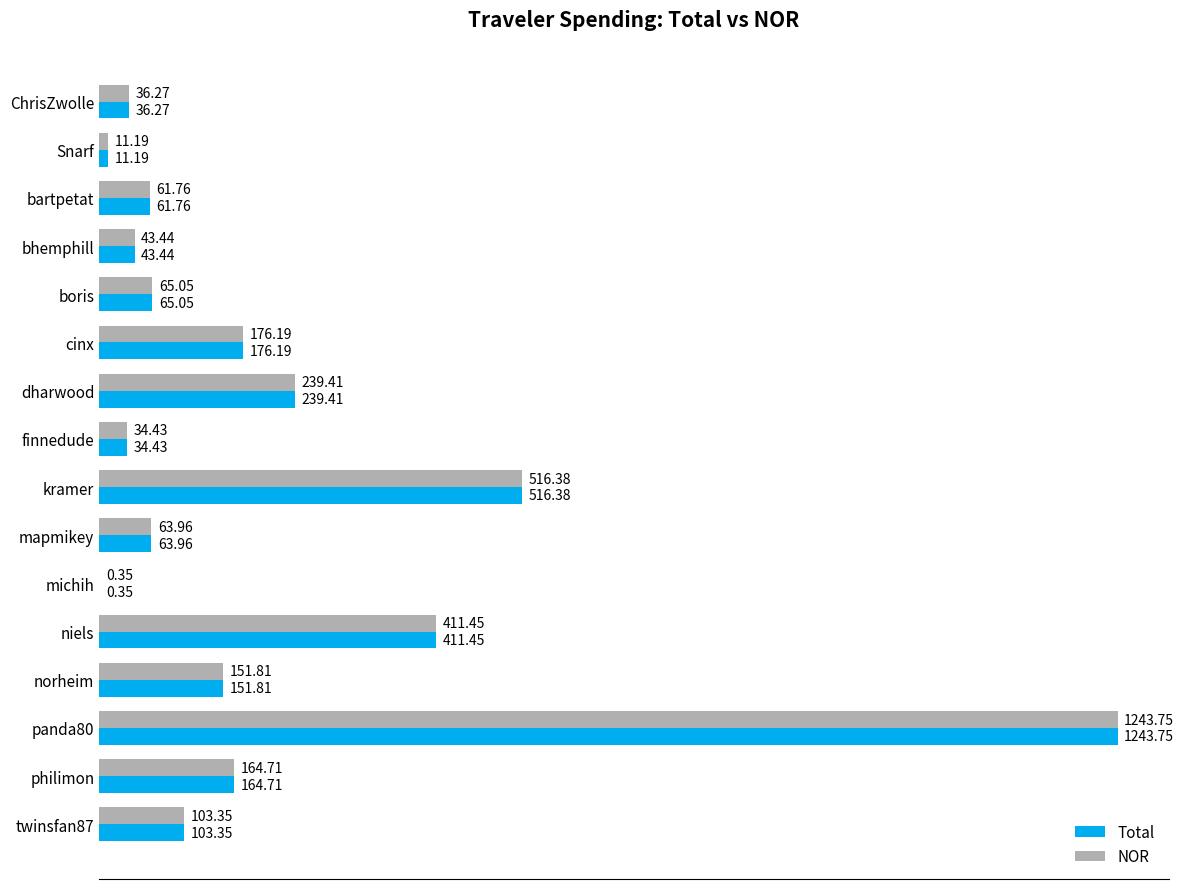

Where is NOR nearest to the value 622?

kramer